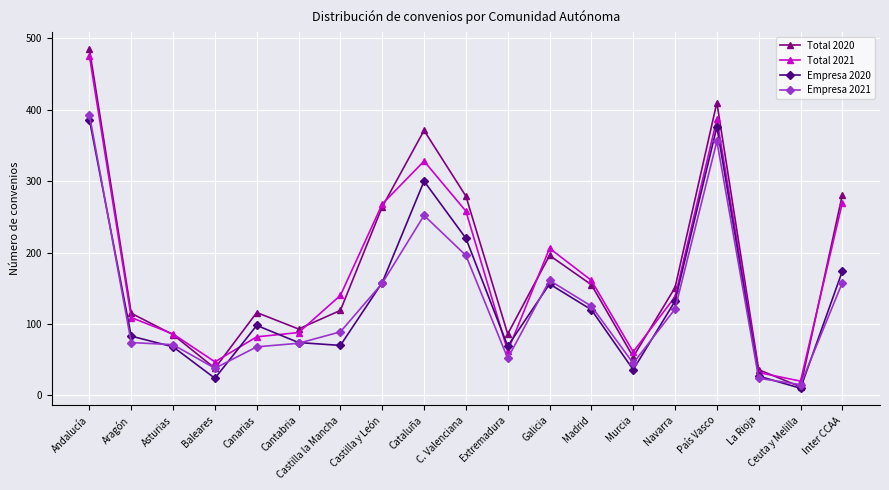

How many interior local valleys does the Total 2020 series have?

5